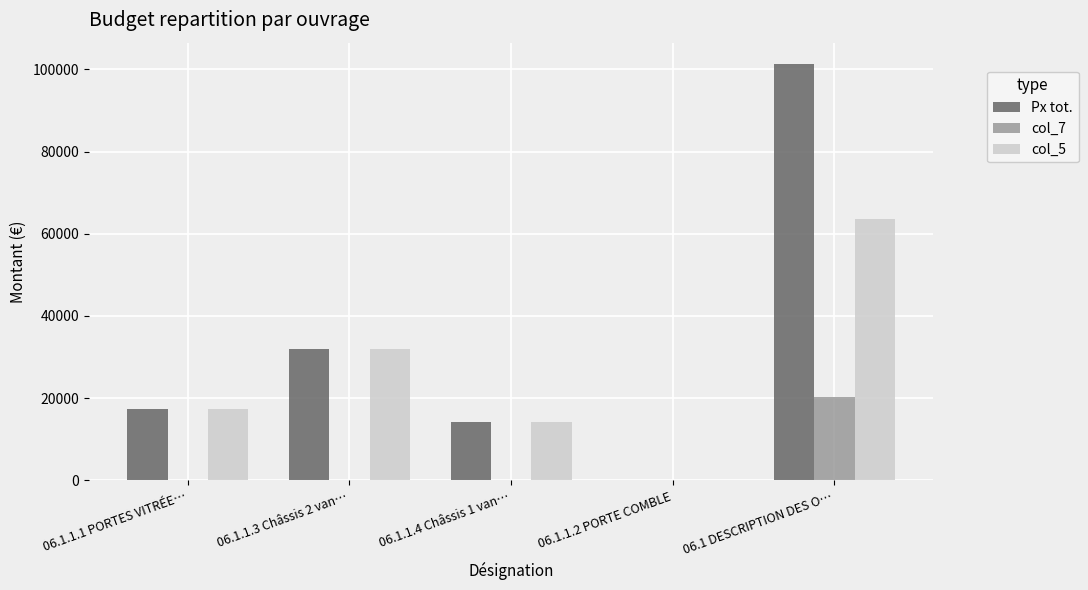

At which category is the sum across all series the highest?

06.1 DESCRIPTION DES O…